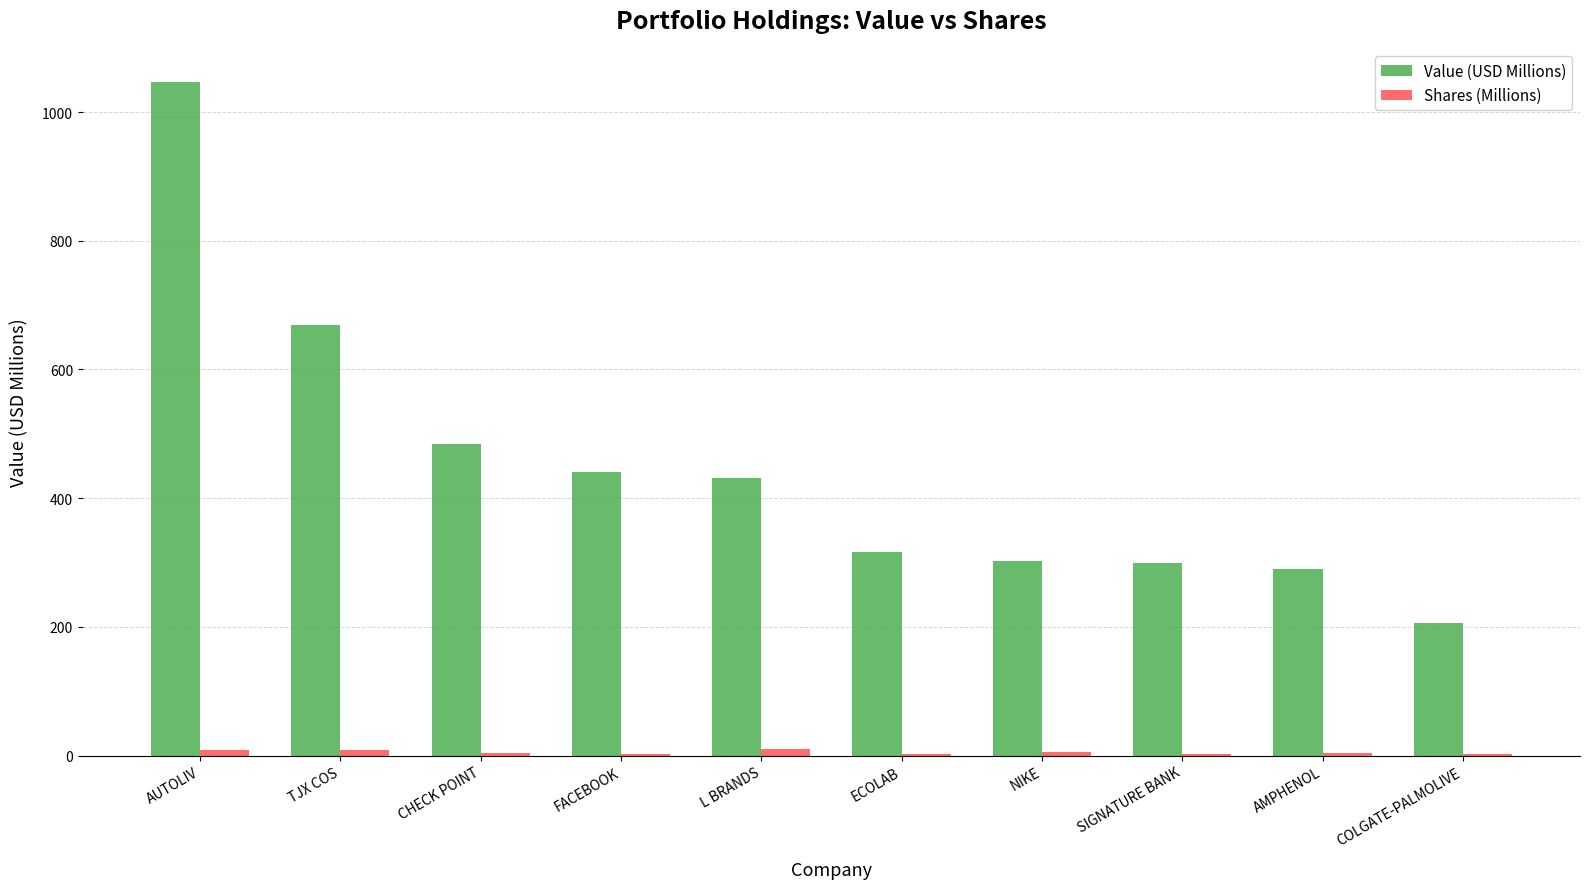

What is the total value across all series at SIGNATURE BANK?

302.1